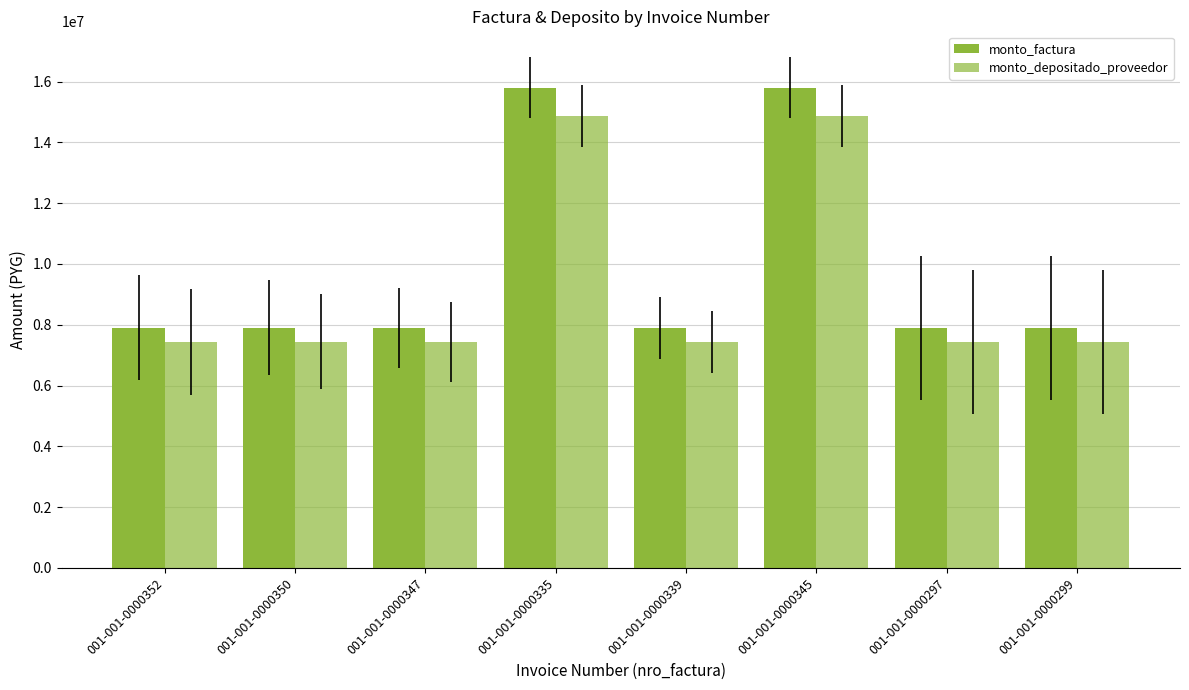

Reading left to right, transcribe all the data shown in this chart.

monto_factura: 7900000	7900000	7900000	15800000	7900000	15800000	7900000	7900000
monto_depositado_proveedor: 7434259	7434259	7434259	14868519	7434259	14868519	7434259	7434259